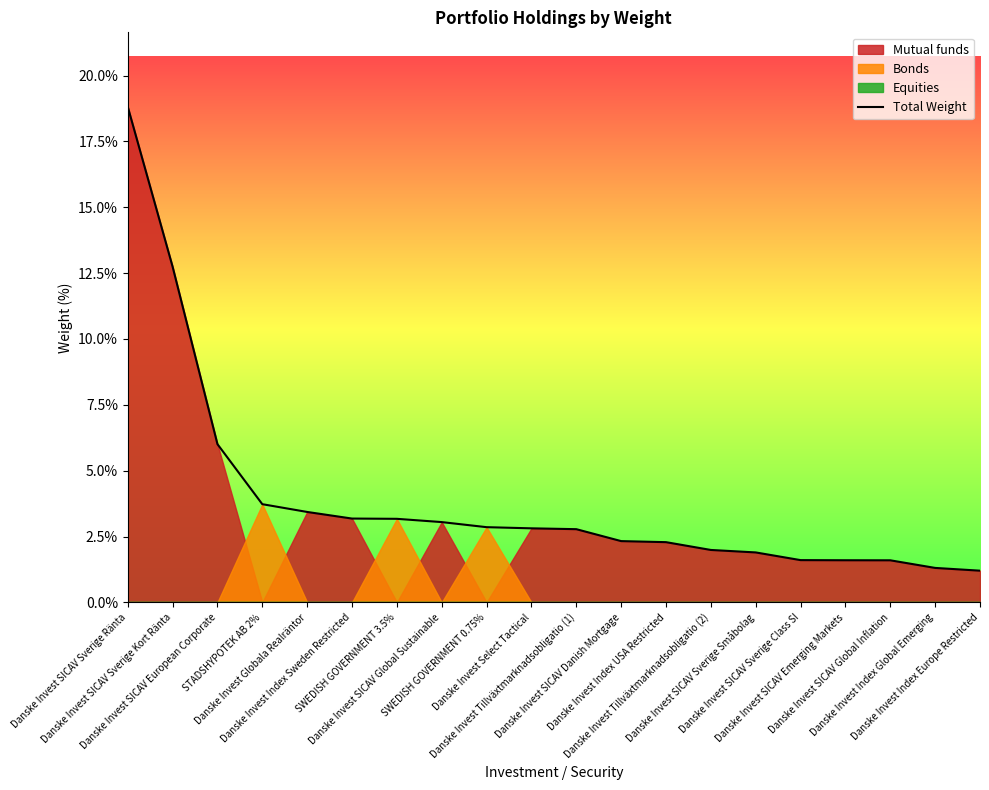

Reading right to left, what are all the values shown in this chart?

Danske Invest Index Europe Restricted=1.2	Danske Invest Index Global Emerging=1.3	Danske Invest SICAV Global Inflation=1.6	Danske Invest SICAV Emerging Markets=1.6	Danske Invest SICAV Sverige Class SI=1.6	Danske Invest SICAV Sverige Småbolag=1.9	Danske Invest Tillväxtmarknadsobligatio (2)=2.0	Danske Invest Index USA Restricted=2.3	Danske Invest SICAV Danish Mortgage=2.3	Danske Invest Tillväxtmarknadsobligatio (1)=2.8	Danske Invest Select Tactical=2.8	SWEDISH GOVERNMENT 0.75%=2.9	Danske Invest SICAV Global Sustainable=3.0	SWEDISH GOVERNMENT 3.5%=3.2	Danske Invest Index Sweden Restricted=3.2	Danske Invest Globala Realräntor=3.4	STADSHYPOTEK AB 2%=3.7	Danske Invest SICAV European Corporate=6.0	Danske Invest SICAV Sverige Kort Ränta=12.7	Danske Invest SICAV Sverige Ränta=18.8